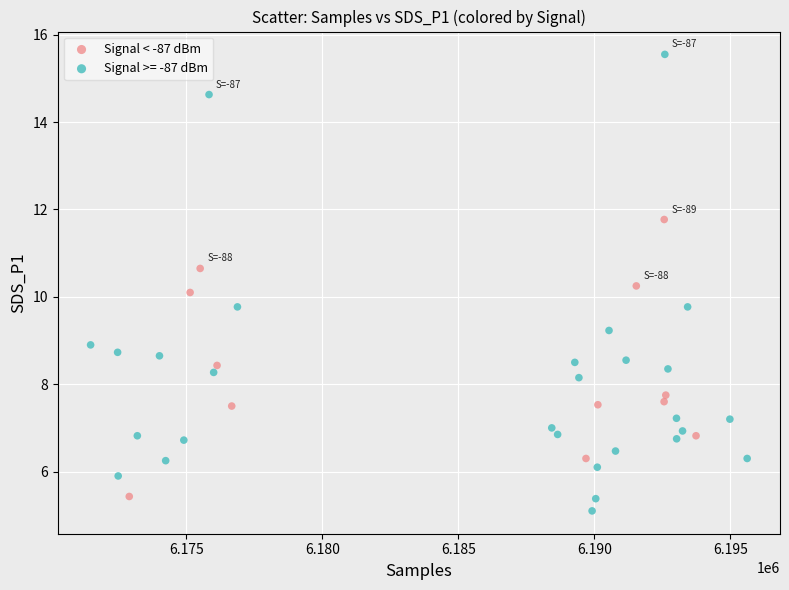

Which series contains the highest Y value?

Signal >= -87 dBm